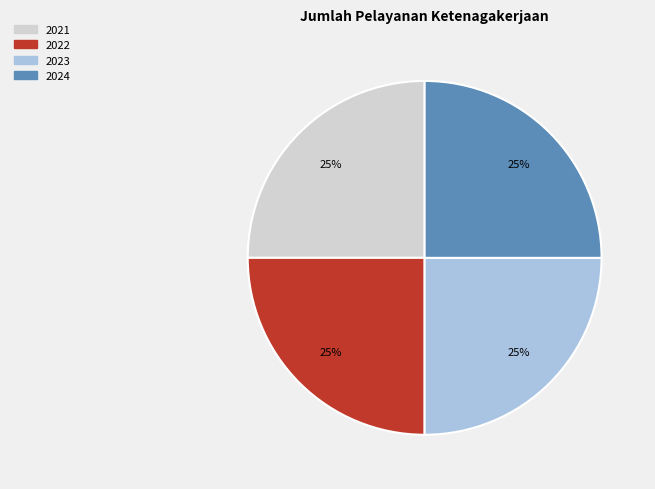

What percentage is the 2023 slice, to the nearest percent?

25%